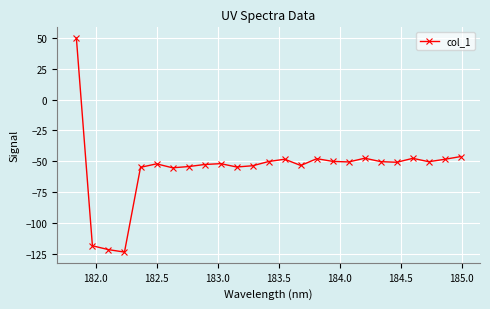

What is the smallest value displayed?

-123.8